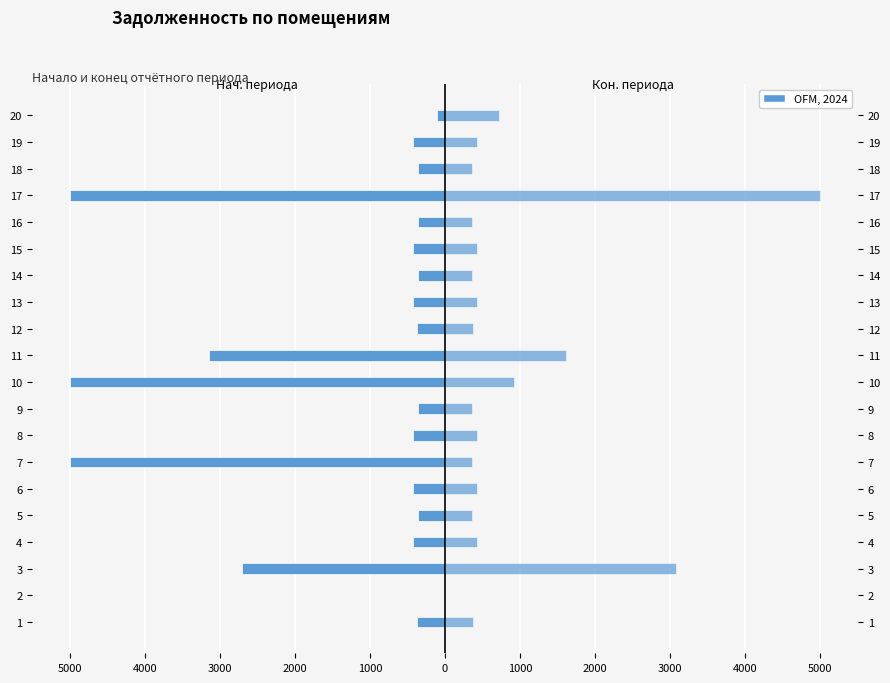

Which series has the largest range (max minus min)?

задолженность (нач.)